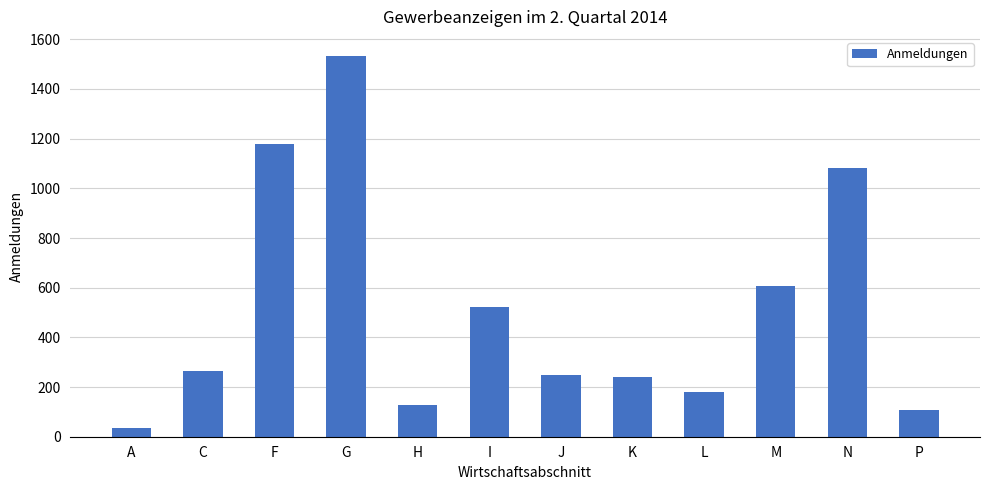

At which category does the chart reach its peak across all series?

G